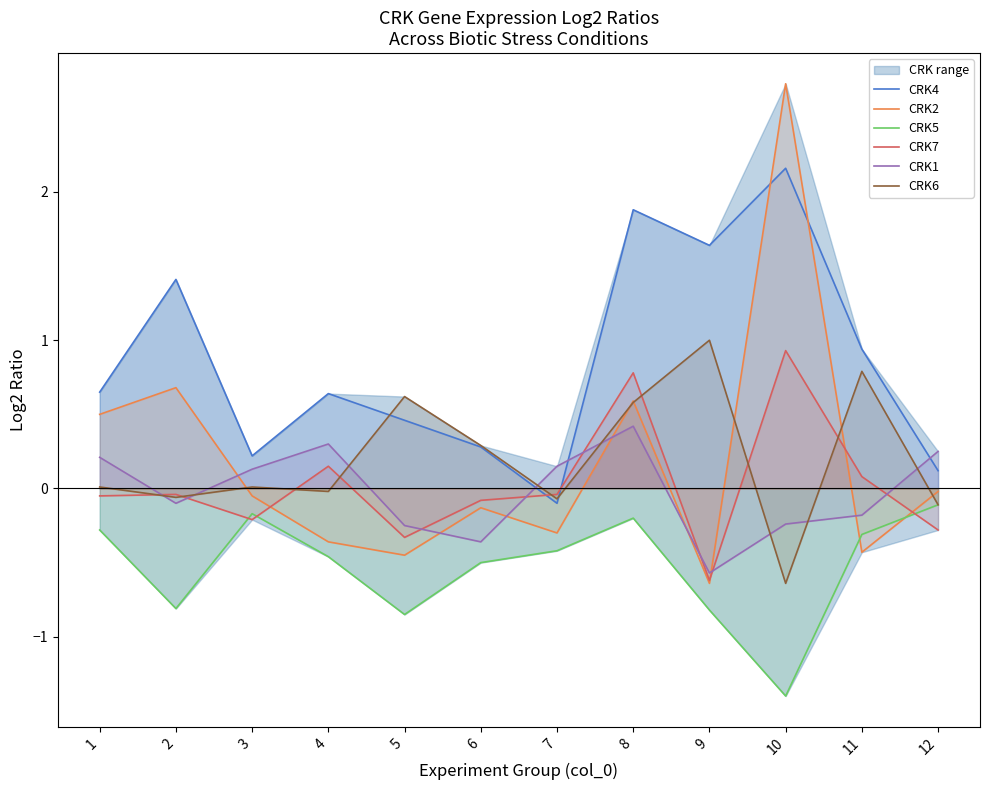

How many intersections are there between CRK2 and CRK4?

2